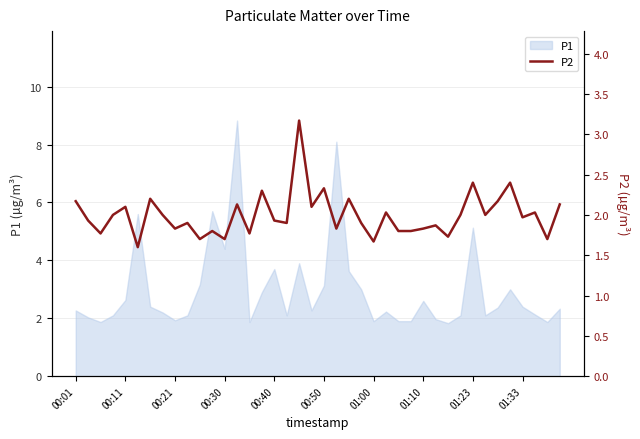

The chart shows a value of 1.9 at 29. True or false?

True